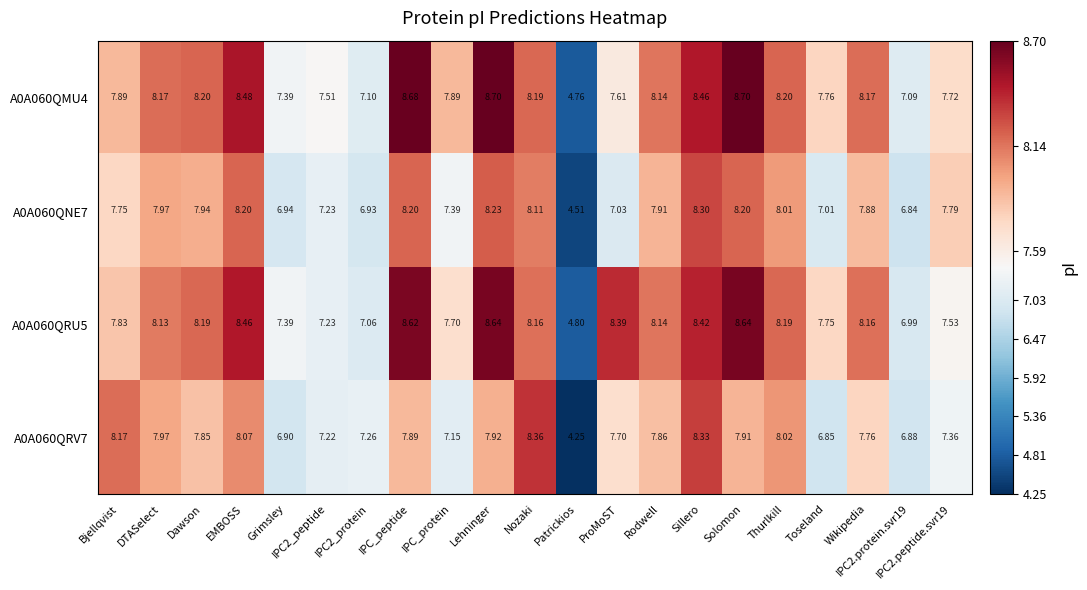

What is the total value across all series at Dawson?

32.2